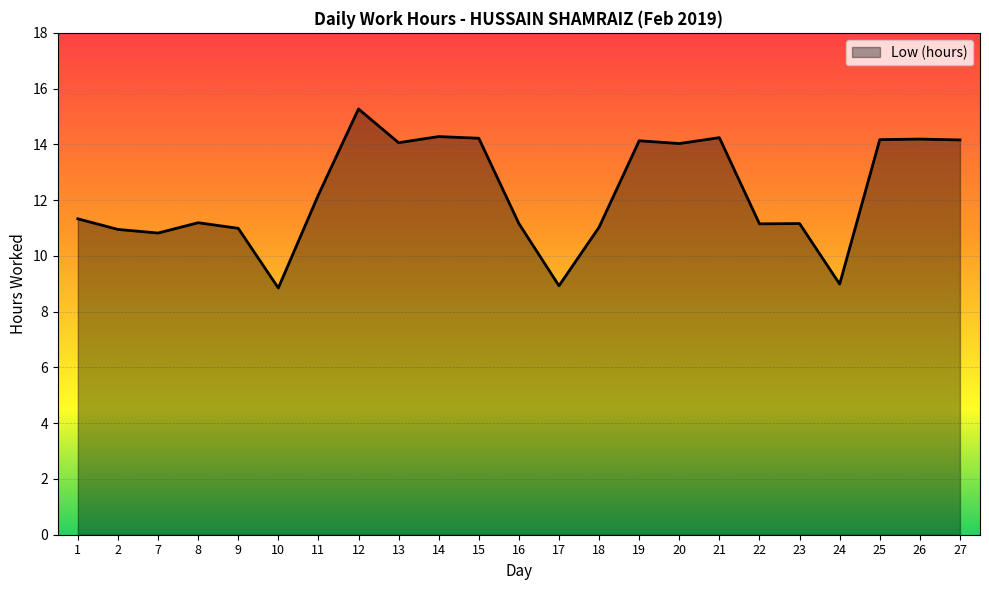

What is the ratio of the value at 20 to the value at 26?

1.0